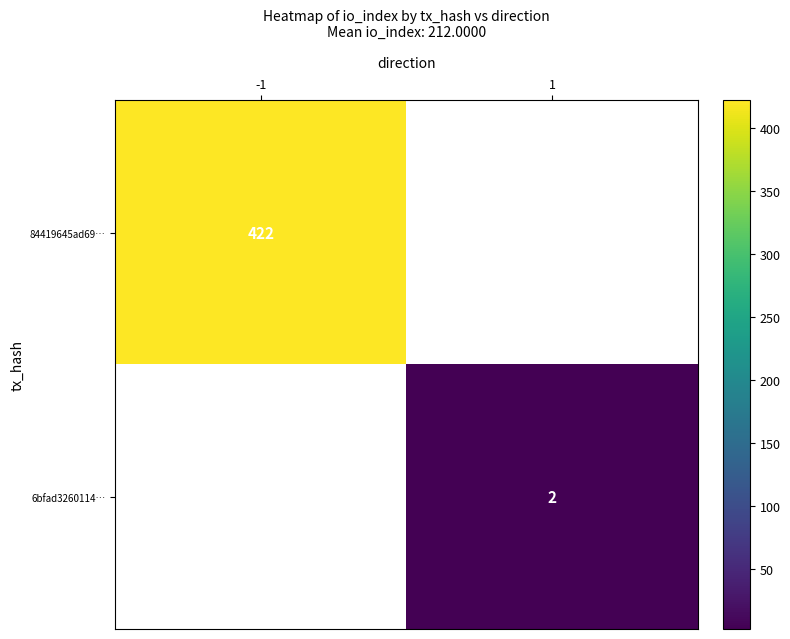

True or false: 6bfad3260114… has a value of 2 at 1.

True